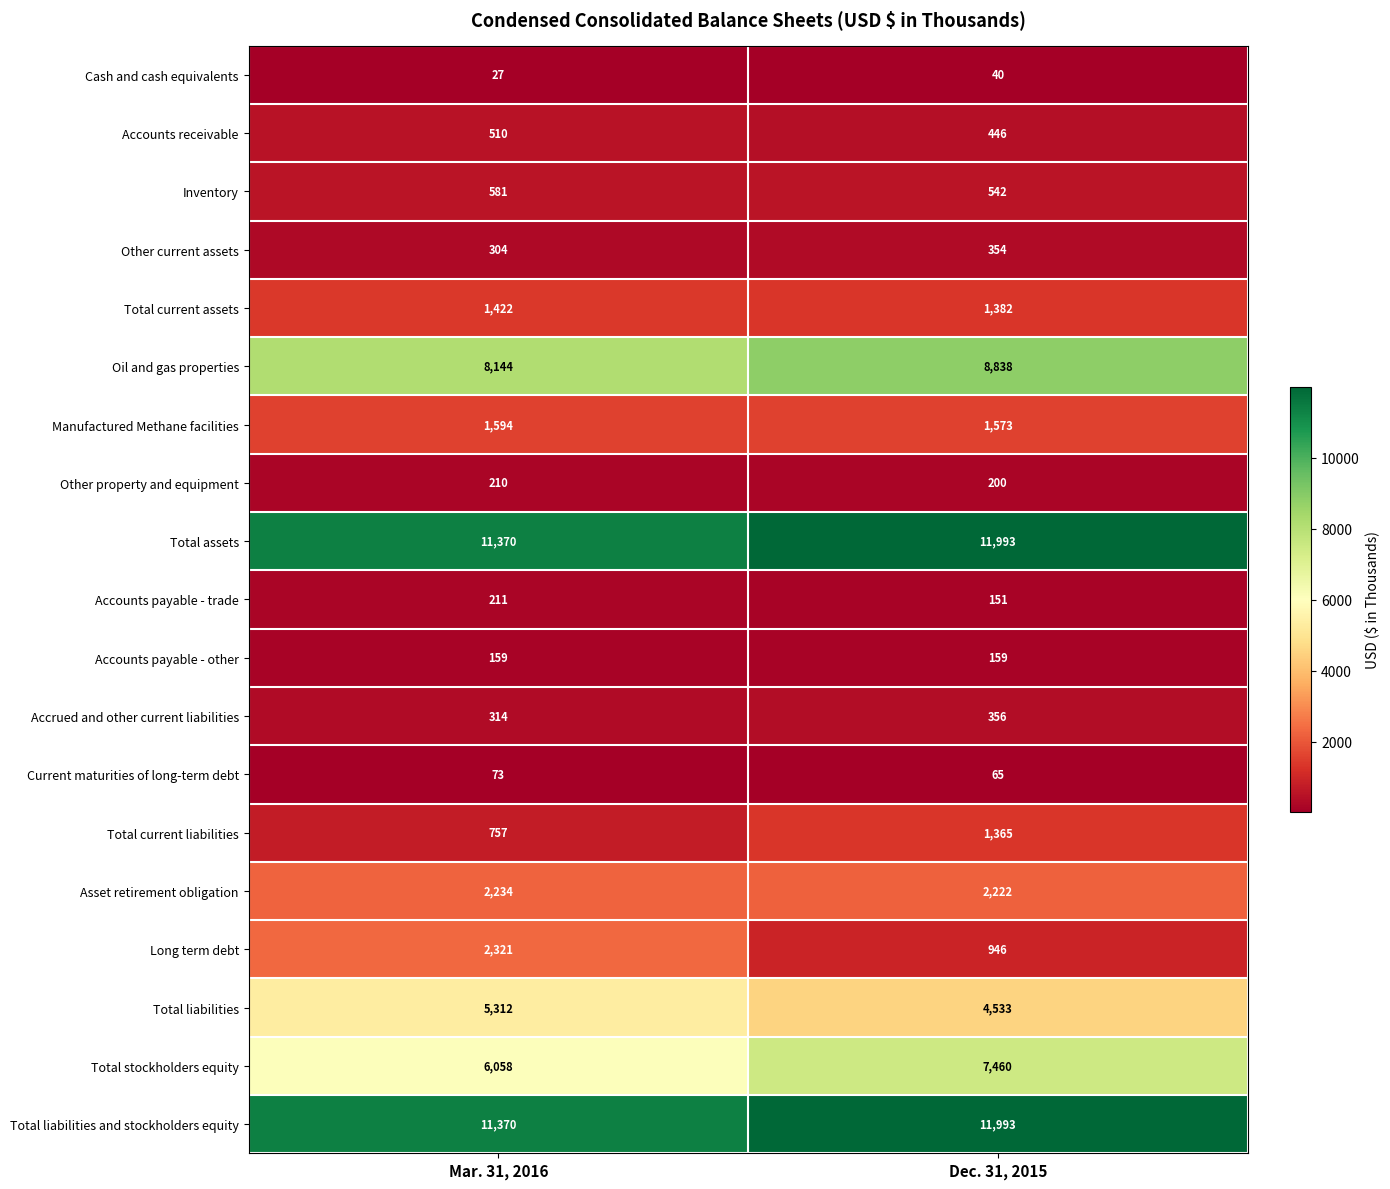

Which series has the widest spread of values?

Total stockholders equity